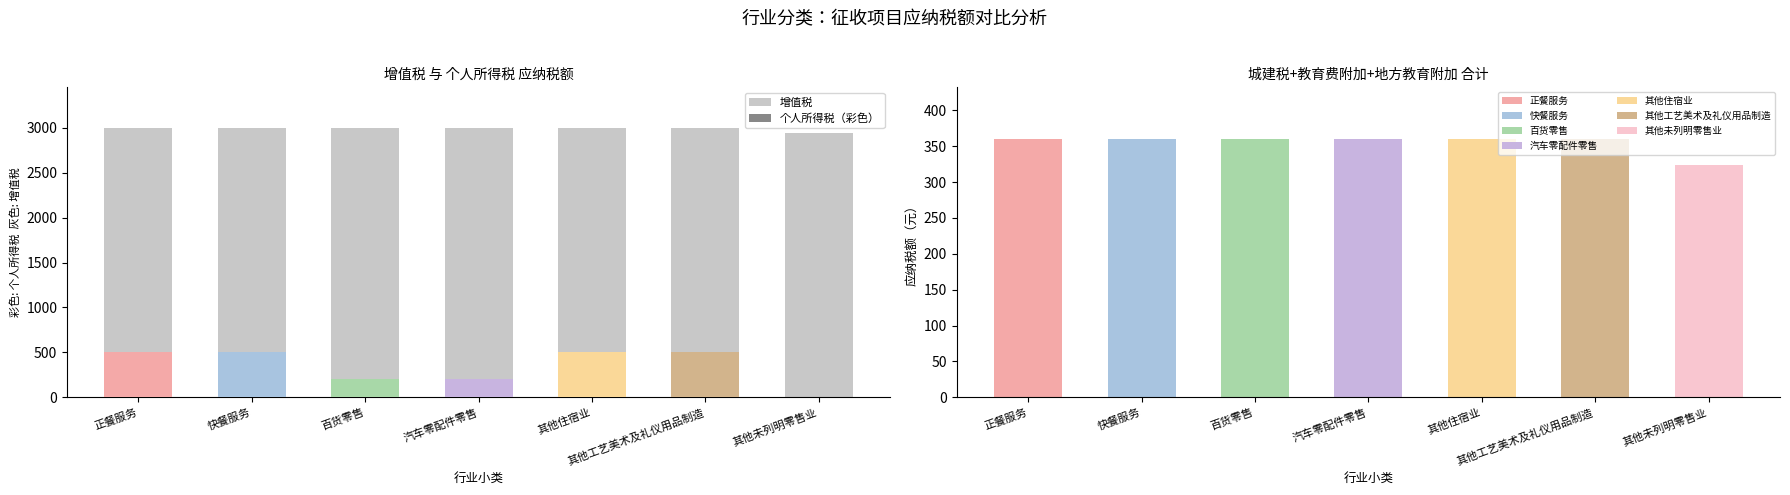

The value of 地方教育附加 at 正餐服务 is 34.2. True or false?

False